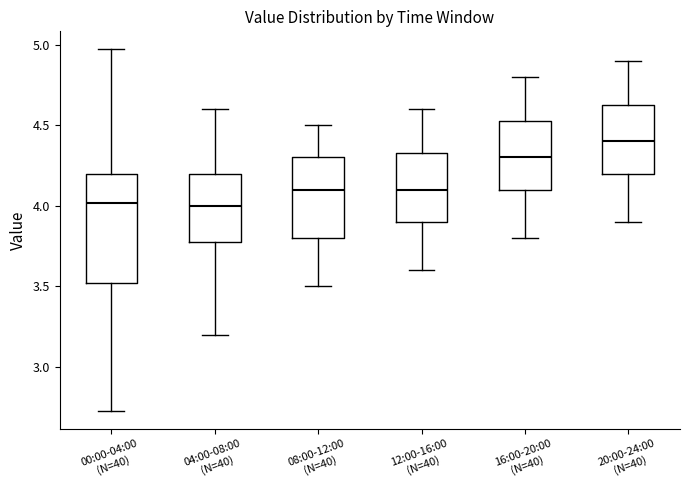

Reading left to right, transcribe this box plot: for each box, give where its median line is, the range the box spans, and where its two whiskers end, as read against the y-axis. The values are not printed on the chart, so give them approximately, as read against the axis.

00:00-04:00 (N=40): median 4.00, box 3.50 to 4.20, whiskers 2.75 to 4.95
04:00-08:00 (N=40): median 4.00, box 3.80 to 4.20, whiskers 3.20 to 4.60
08:00-12:00 (N=40): median 4.10, box 3.80 to 4.30, whiskers 3.50 to 4.50
12:00-16:00 (N=40): median 4.10, box 3.90 to 4.35, whiskers 3.60 to 4.60
16:00-20:00 (N=40): median 4.30, box 4.10 to 4.55, whiskers 3.80 to 4.80
20:00-24:00 (N=40): median 4.40, box 4.20 to 4.65, whiskers 3.90 to 4.90